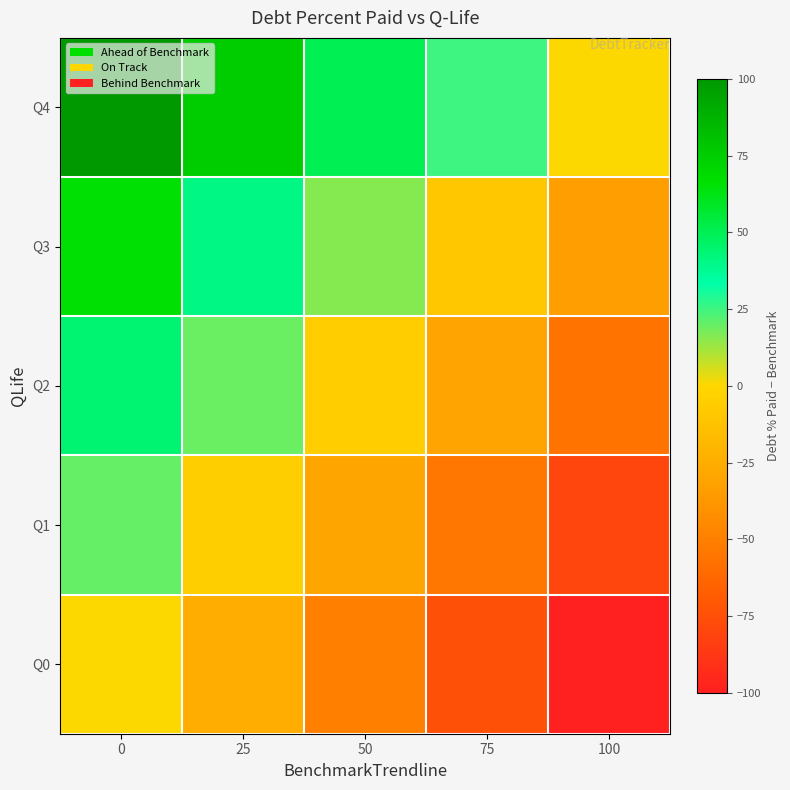

Reading right to left, what are all the values shown in this chart?

Q0: 100=-100.0	75=-75.0	50=-50.0	25=-25.0	0=0.0
Q1: 100=-80.0	75=-55.0	50=-30.0	25=-5.0	0=20.0
Q2: 100=-55.7	75=-30.7	50=-5.7	25=19.3	0=44.3
Q3: 100=-34.3	75=-9.3	50=15.7	25=40.7	0=65.7
Q4: 100=0.0	75=25.0	50=50.0	25=75.0	0=100.0